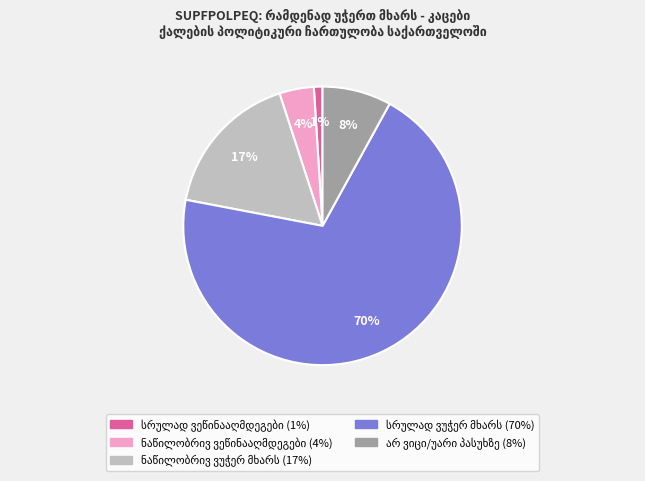

To the nearest percent, what is the average slice percentage?

20%